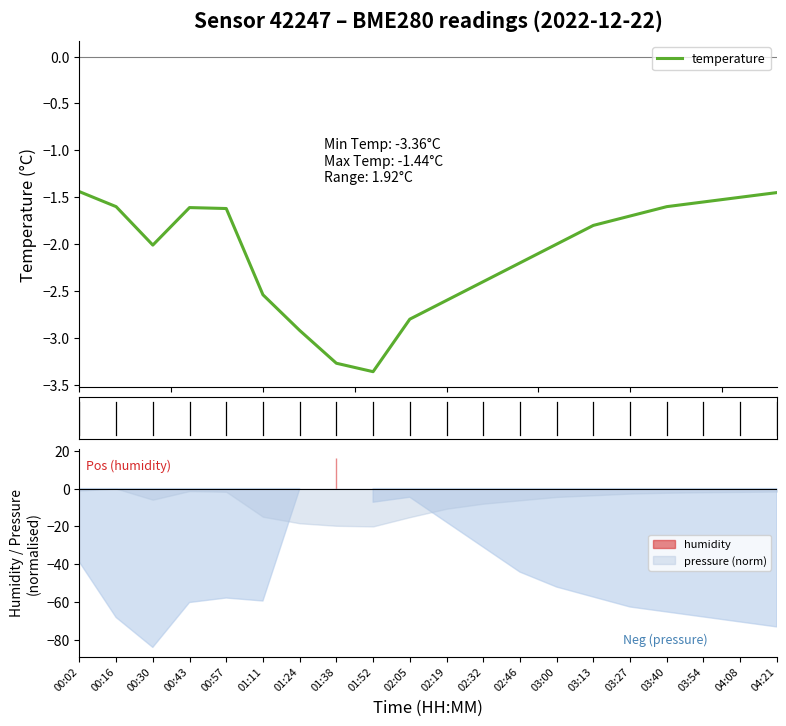

True or false: the data shows -4.0 at 01:11.

False